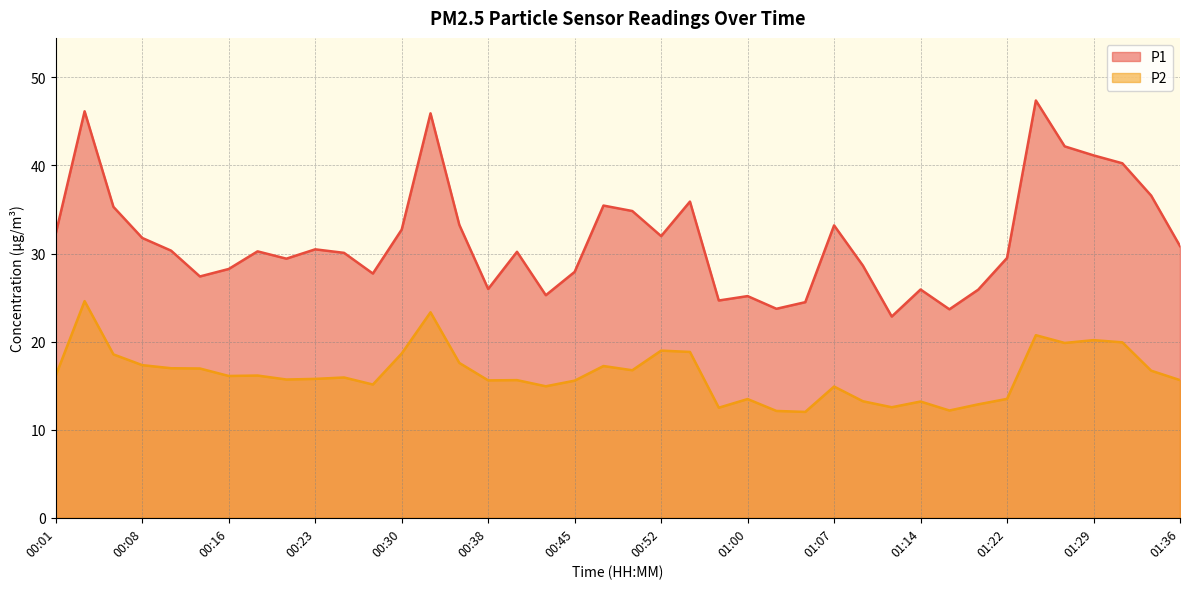

How many data points in P2 are above 16?

20